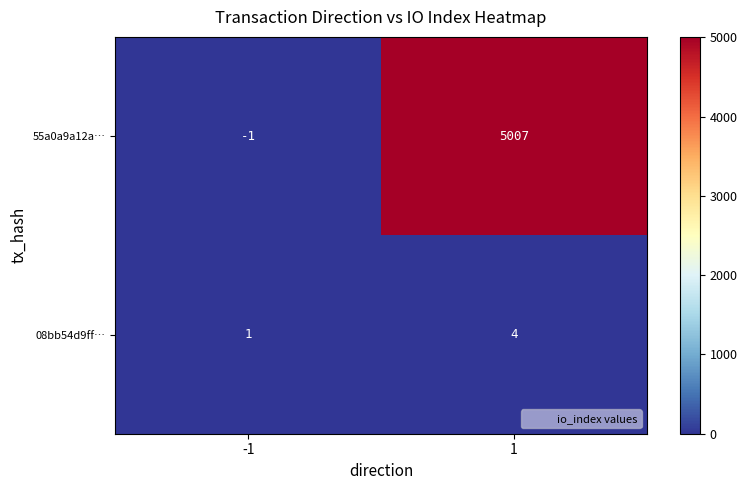

Reading left to right, what are all the values shown in this chart?

55a0a9a12a…: -1=-1	1=5007
08bb54d9ff…: -1=1	1=4